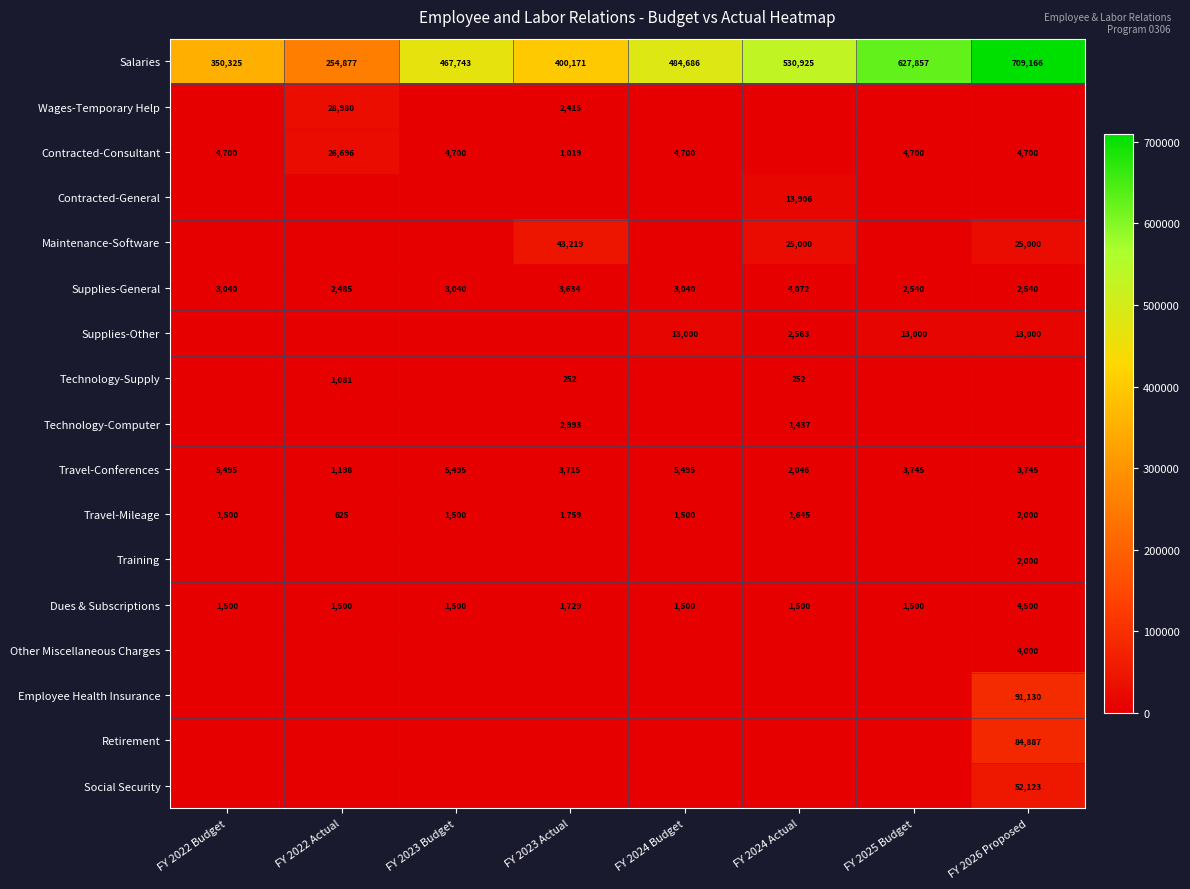

At which label is Dues & Subscriptions closest to 3000?

FY 2023 Actual